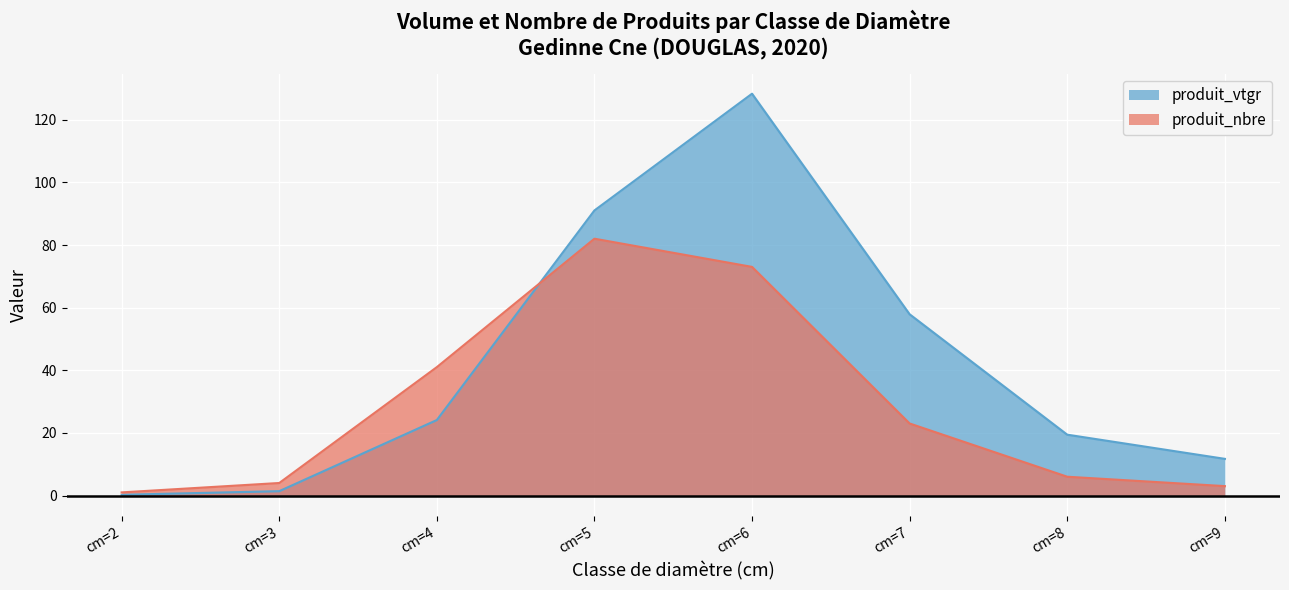

Where does the produit_nbre series first go above 23?

cm=4